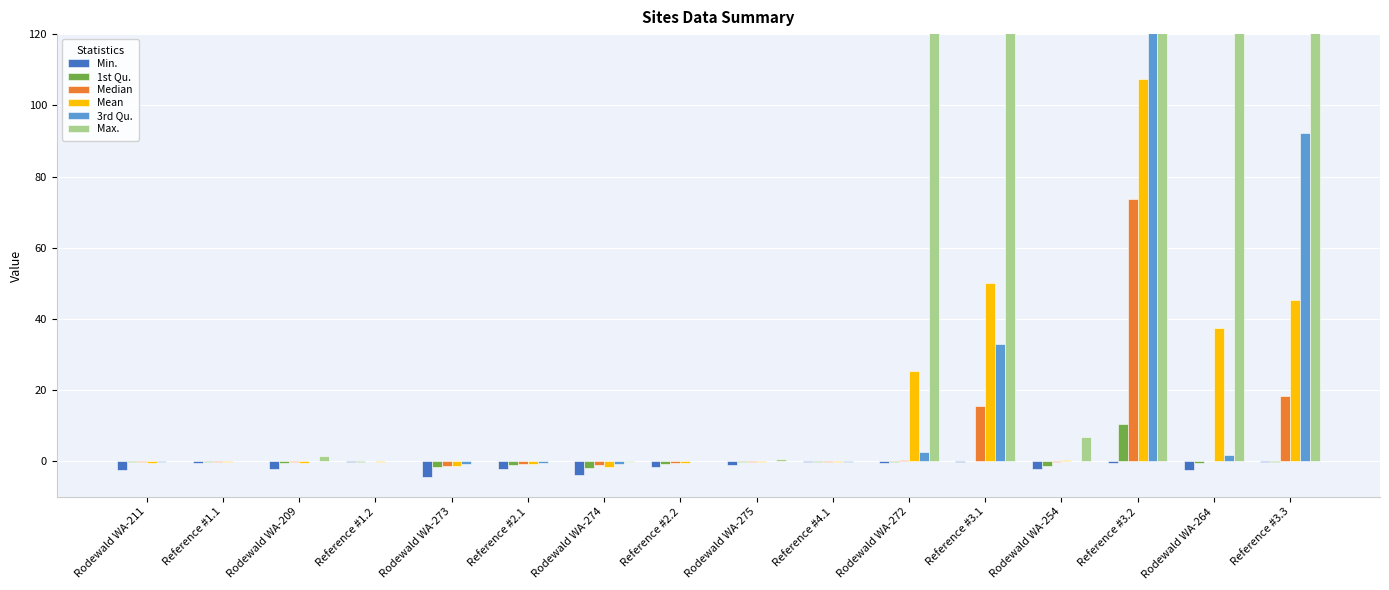

How many categories are shown in the chart?

16